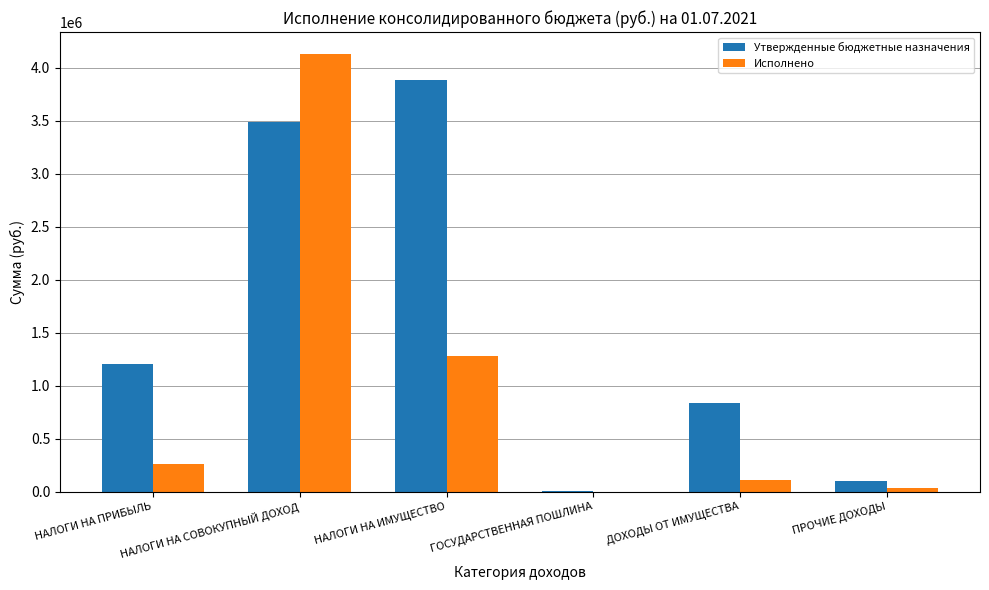

What is the approximate value of Исполнено at НАЛОГИ НА ИМУЩЕСТВО?

1280927.0